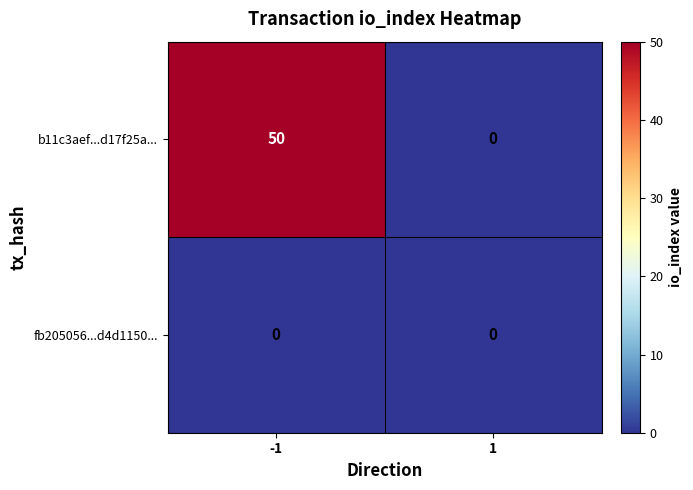

The value of b11c3aef...d17f25a... at -1 is 12. True or false?

False